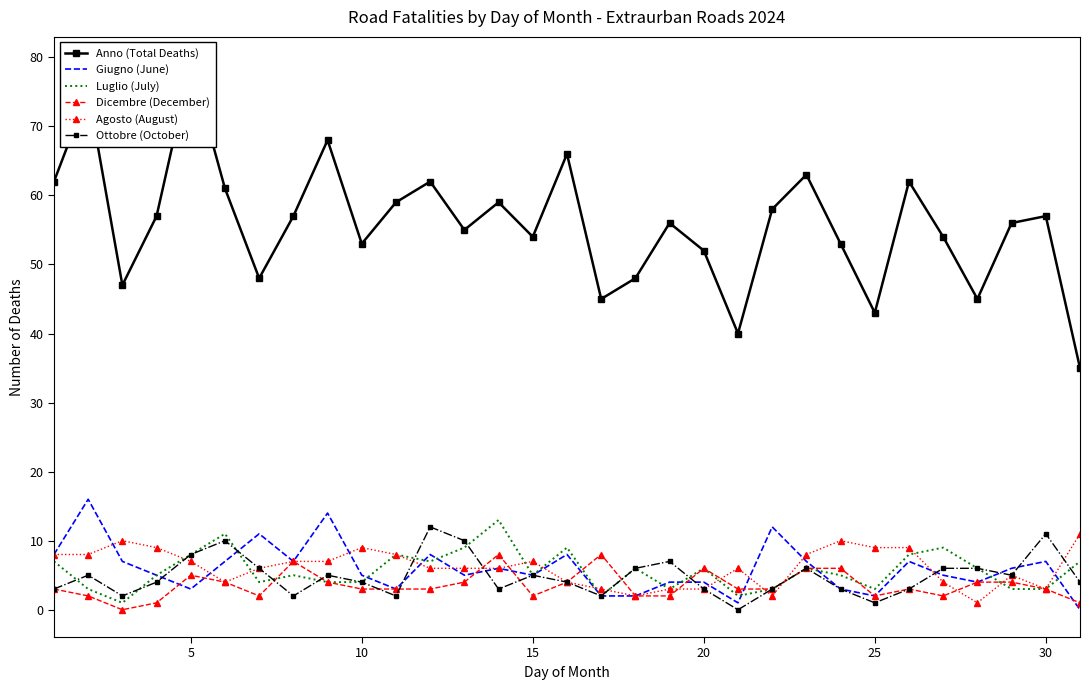

What is the highest value of the Dicembre (December) series?

8